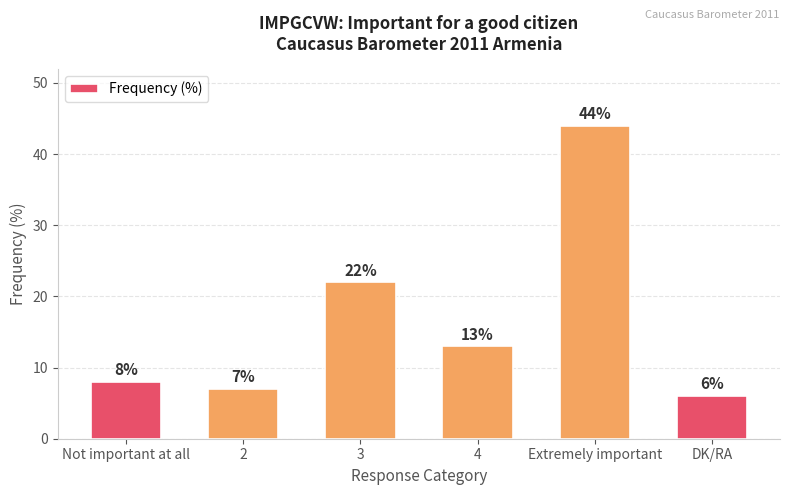

What is the minimum value shown in the chart?

6